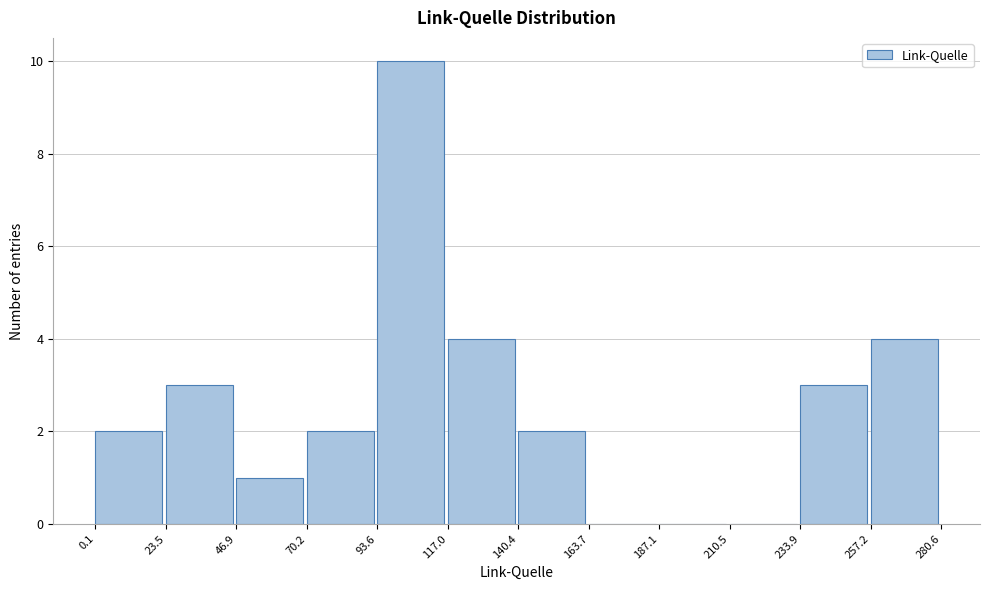

Reading left to right, transcribe this chart: for each bar, give the range it covers on the x-axis and its height. The values are not printed on the chart, so give them approximately, as read against the axis.

0.1 to 23.5: 2
23.5 to 46.9: 3
46.9 to 70.2: 1
70.2 to 93.6: 2
93.6 to 117.0: 10
117.0 to 140.4: 4
140.4 to 163.7: 2
163.7 to 187.1: 0
187.1 to 210.5: 0
210.5 to 233.9: 0
233.9 to 257.2: 3
257.2 to 280.6: 4